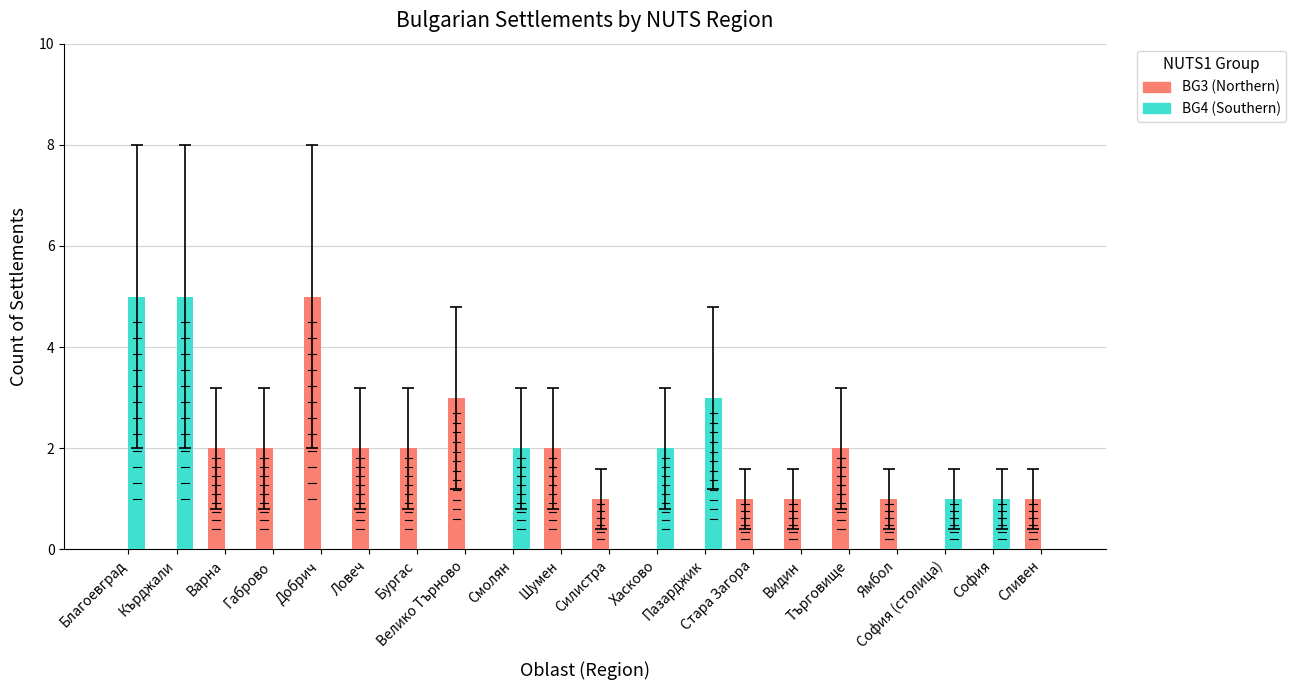

The value of BG4 (Southern) at Хасково is 3. True or false?

False